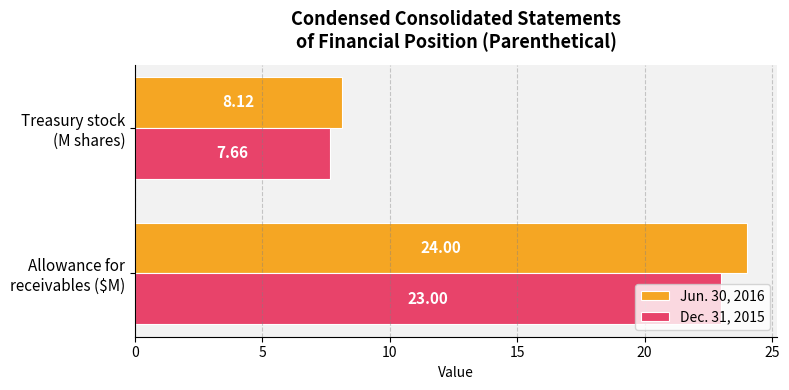

How many data points in Dec. 31, 2015 are less than 23?

1